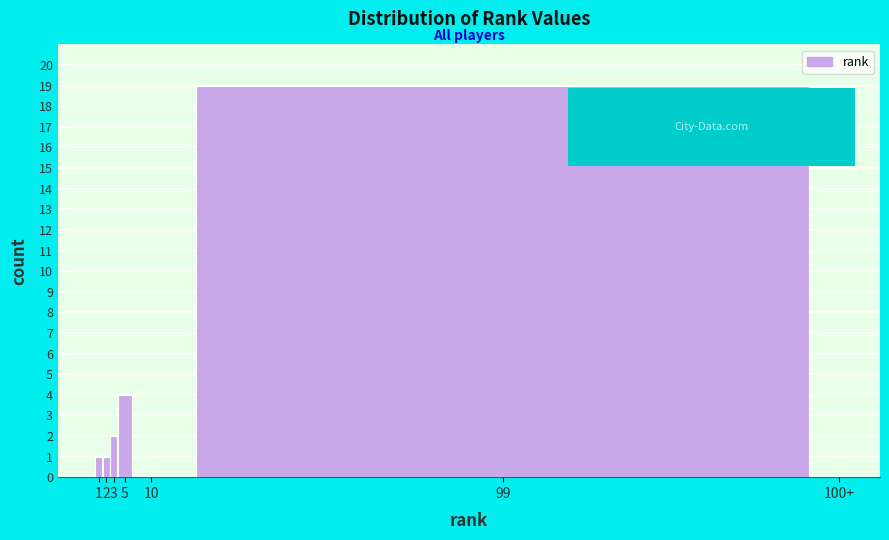

Reading left to right, transcribe all the data shown in this chart.

1=1	2=1	3=2	5=4	10=0	99=19	100+=0